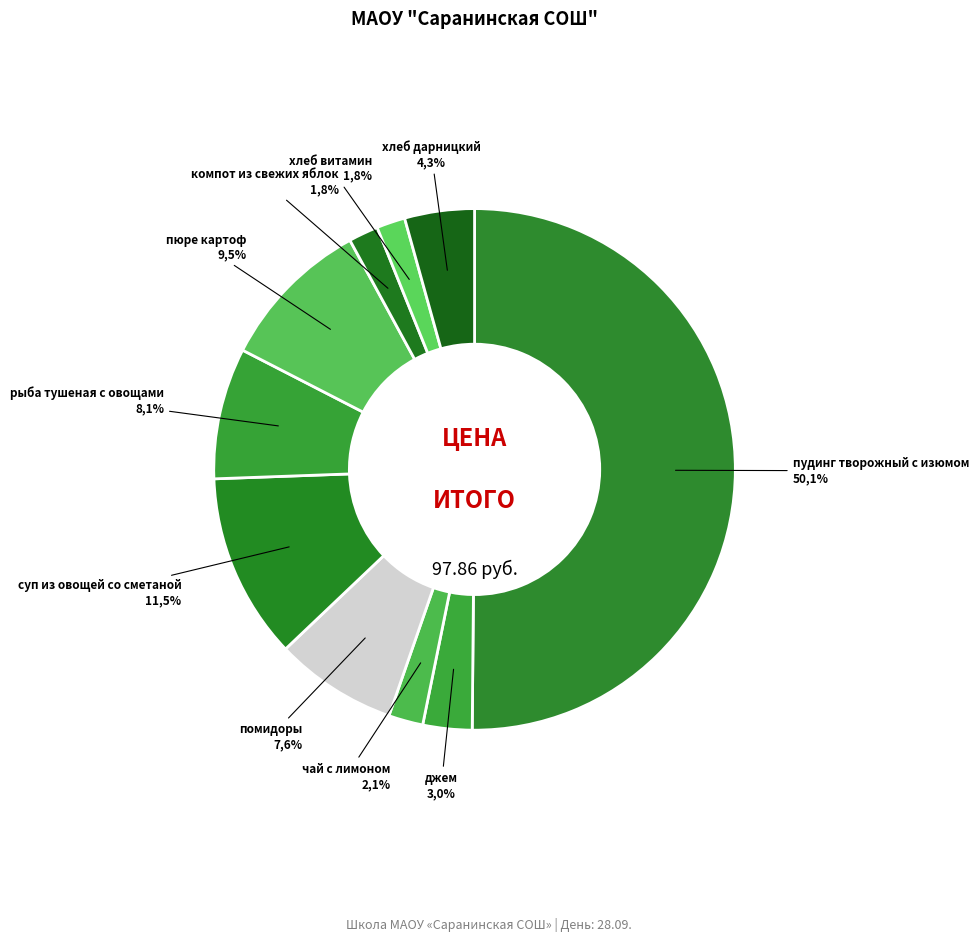

What is the smallest slice in the pie chart?

хлеб витамин